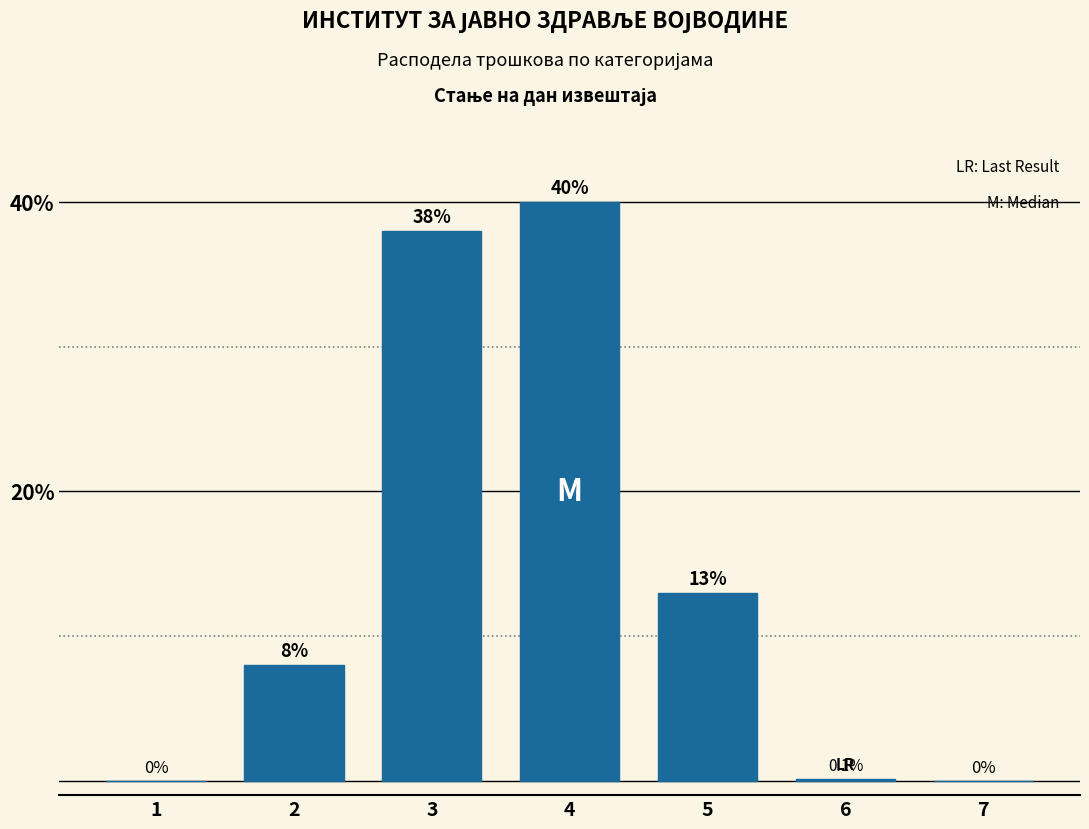

Reading left to right, transcribe all the data shown in this chart.

1=0.0	2=8.0	3=38.0	4=40.0	5=13.0	6=0.1	7=0.0